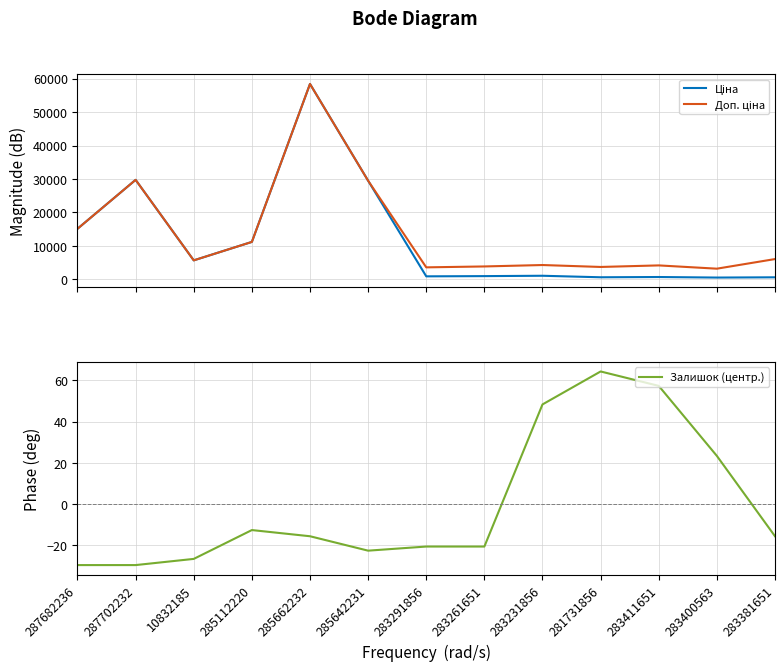

Count the number of data series in this chart.

3